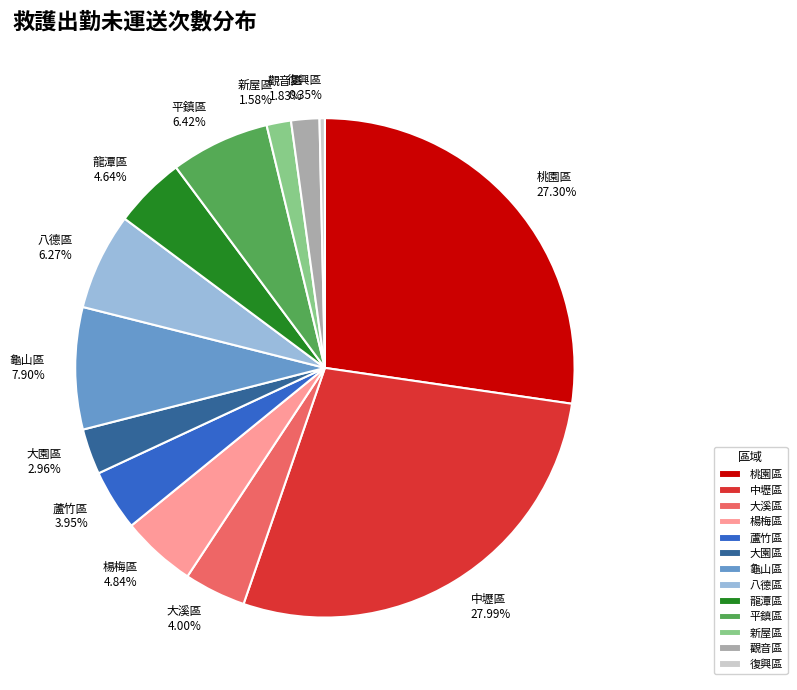

Approximately how many times larger is the value at 平鎮區 compared to 復興區?

18.6